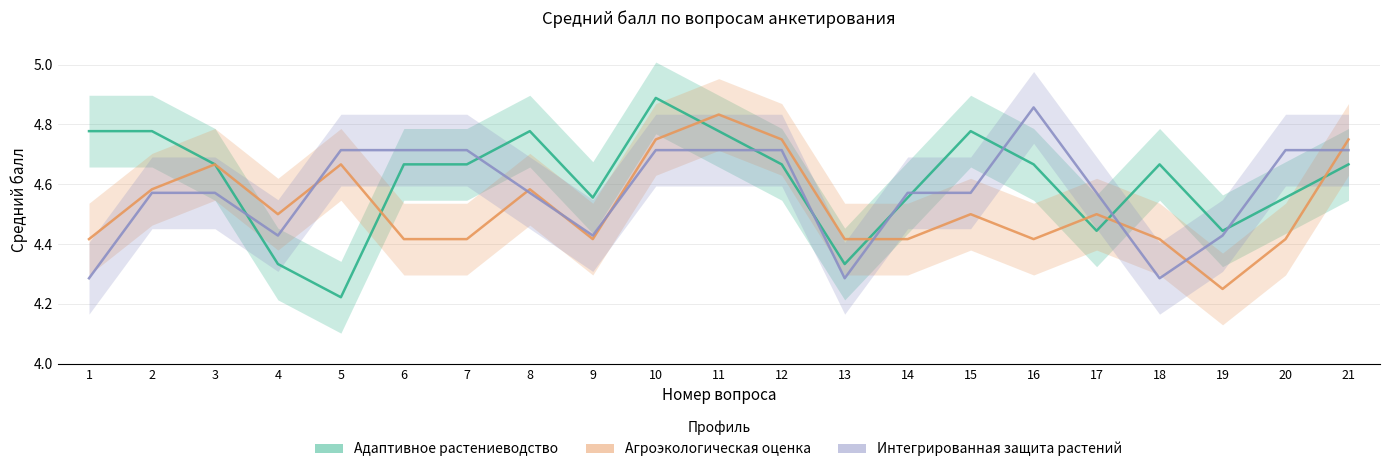

True or false: Интегрированная защита растений has a value of 4.4 at 9.

True